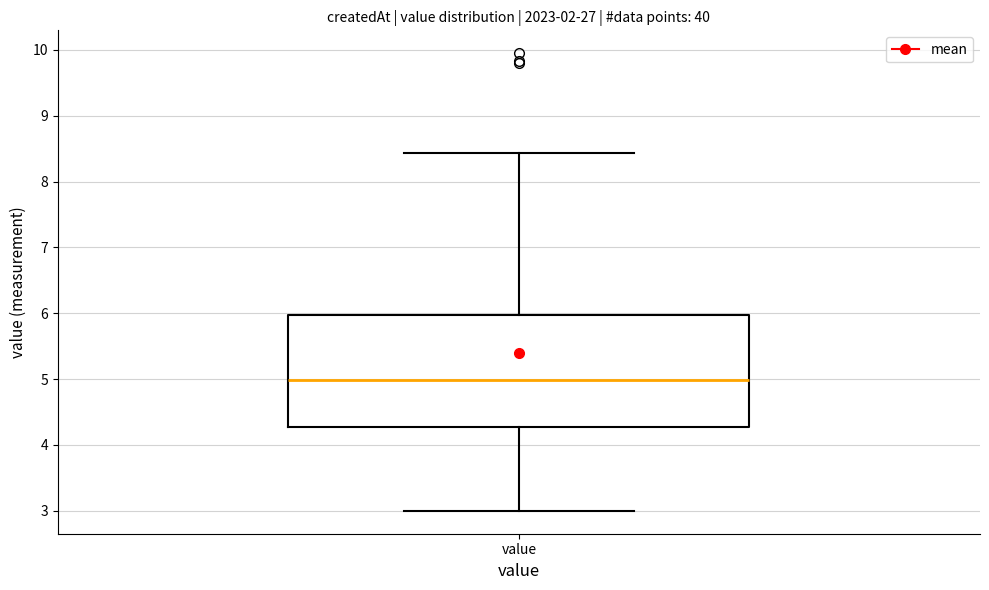

Where does the median line of the box for value sit on the y-axis? The values are not printed on the chart, so give them approximately, as read against the axis.

5.0